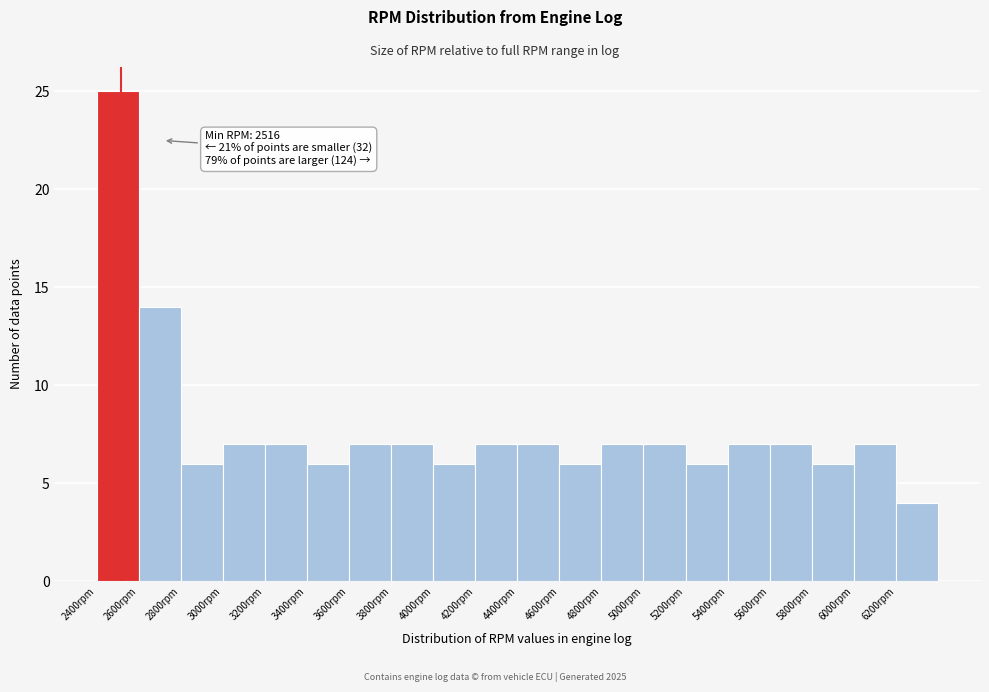

Over which range of the x-axis is the bar tallest?

2400 to 2600